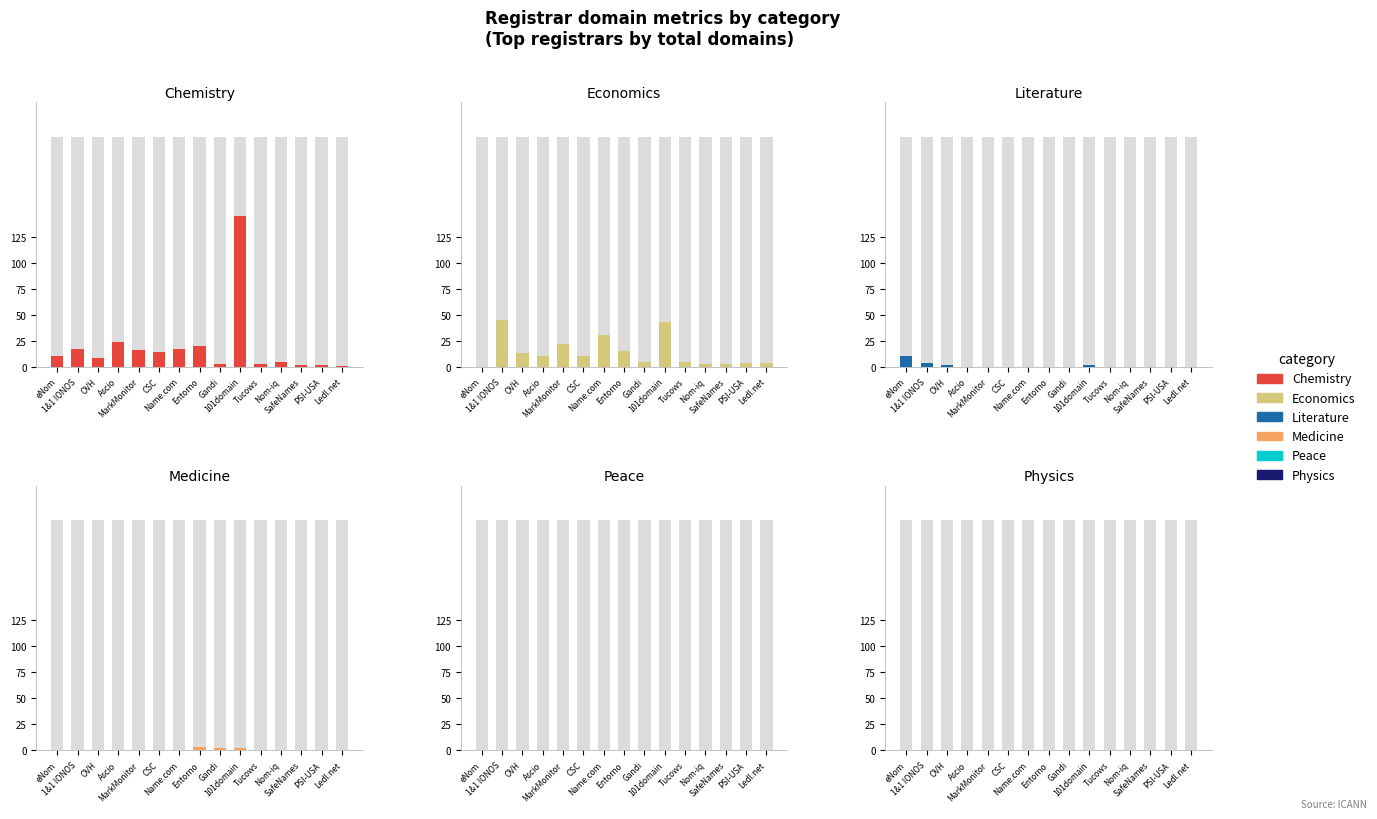

What is the lowest value of the Chemistry series?

1